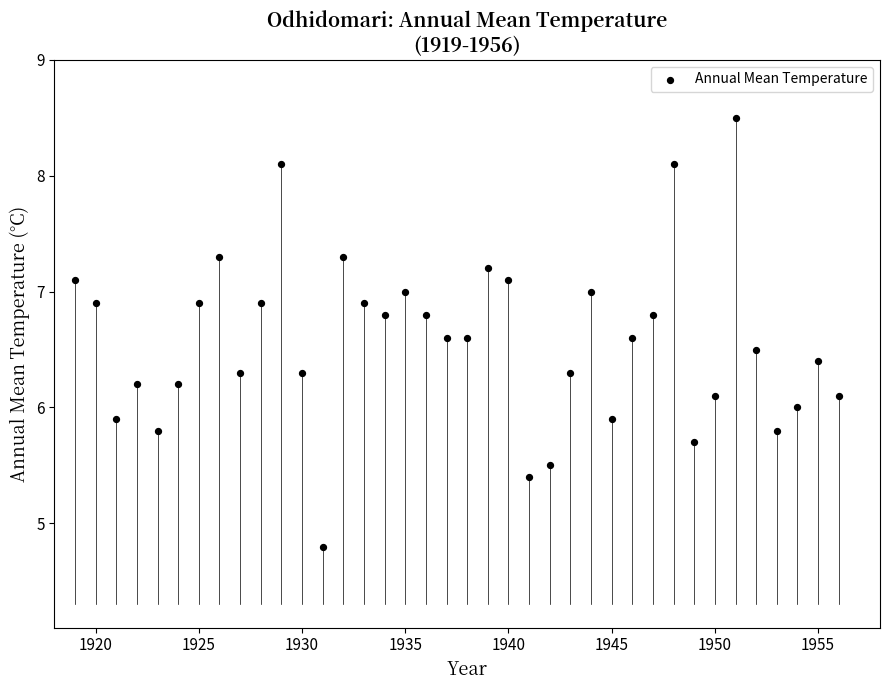

What is the range of Y values (max minus min)?

3.7